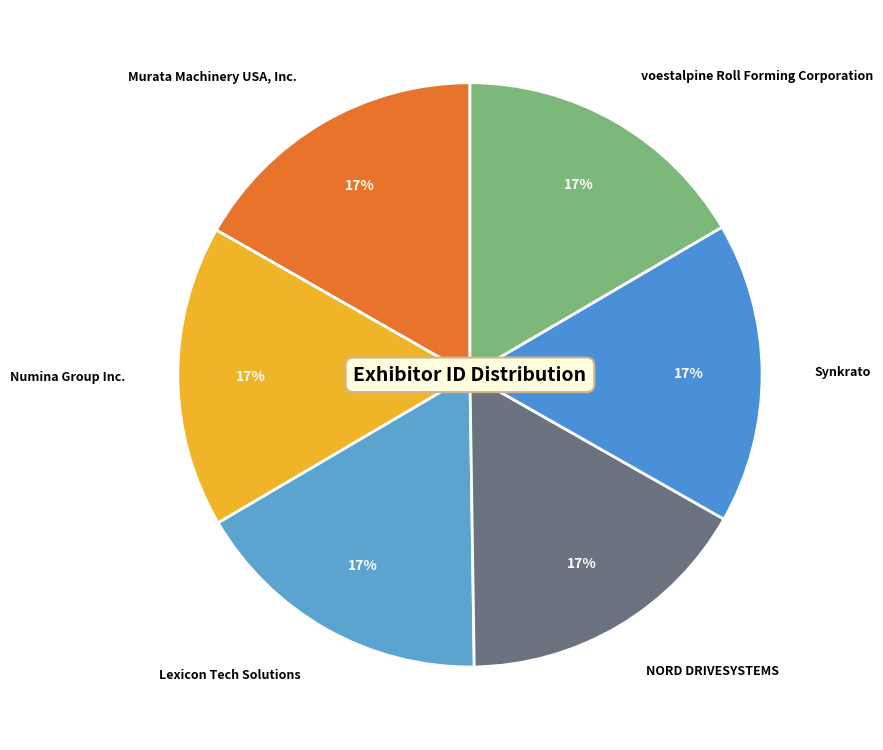

To the nearest percent, what portion does Murata Machinery USA, Inc. represent?

17%